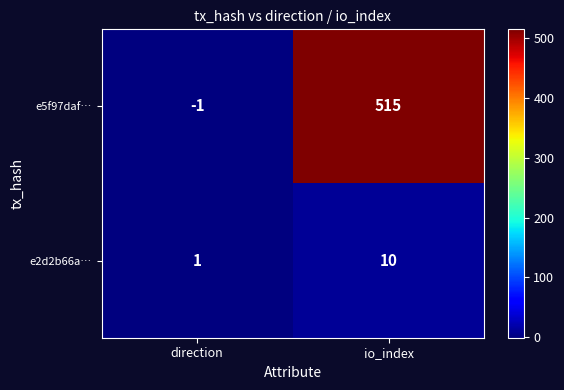

What is the difference between the e5f97daf… values at io_index and direction?

516